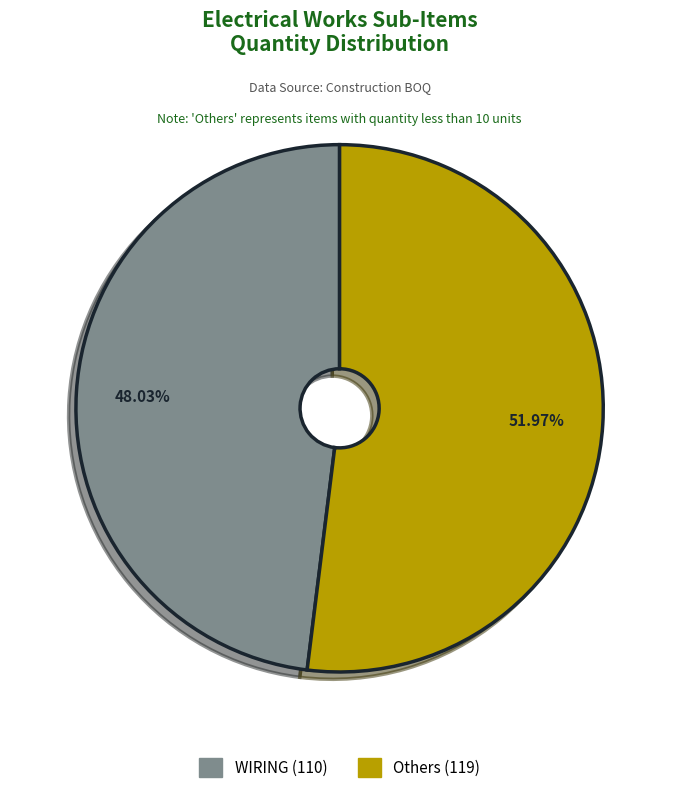

Count the number of slices in the pie.

2